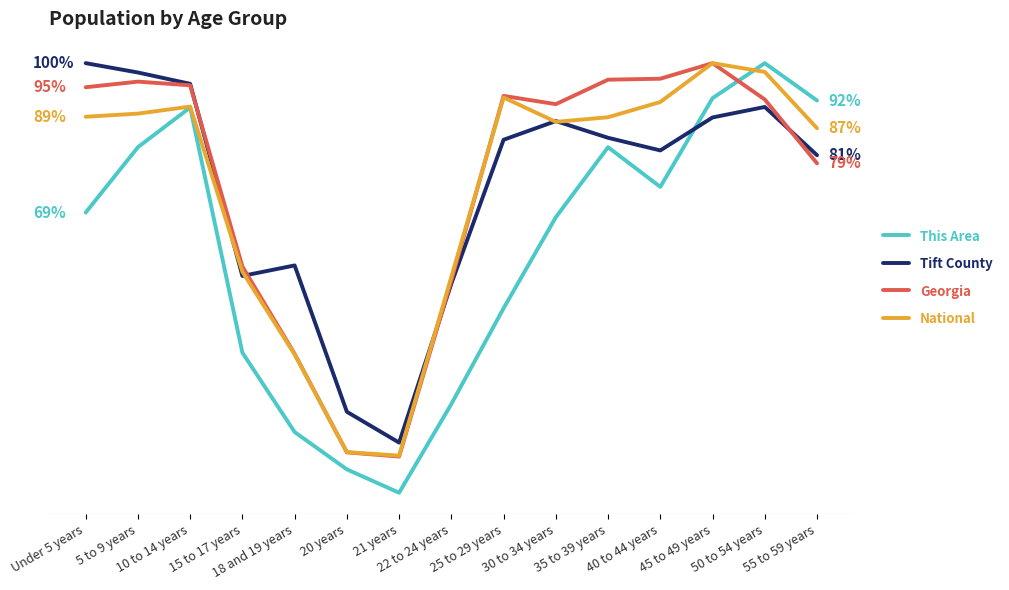

How many times do This Area and Georgia cross each other?

1